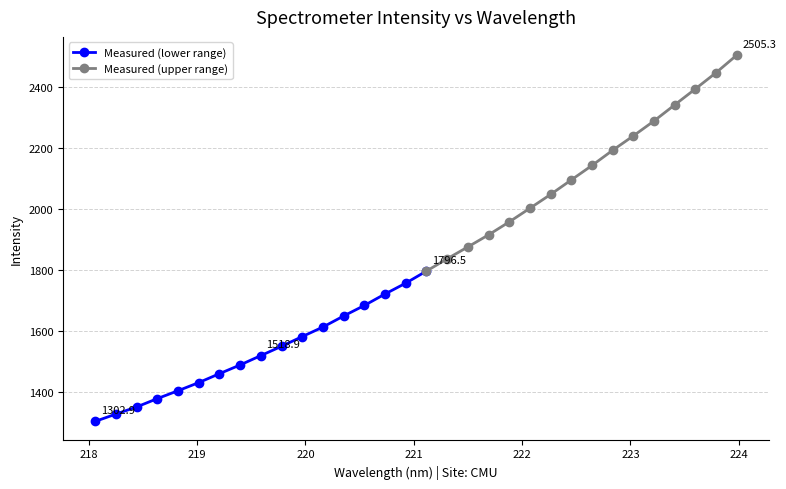

What is the sum of all values?

58296.5